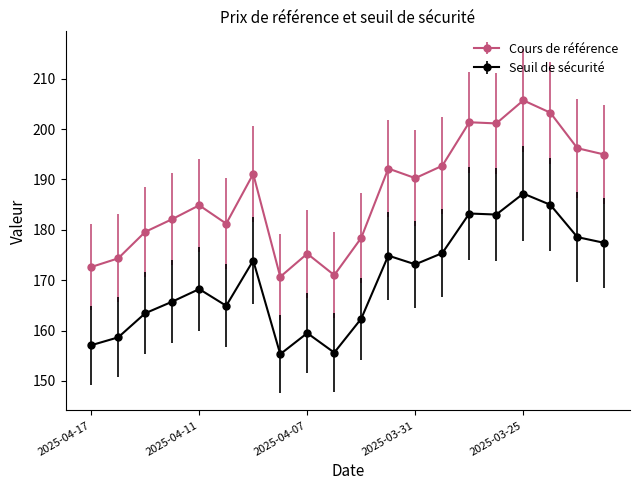

List the series in order of their overall mean, lowest first.

Seuil de sécurité, Cours de référence